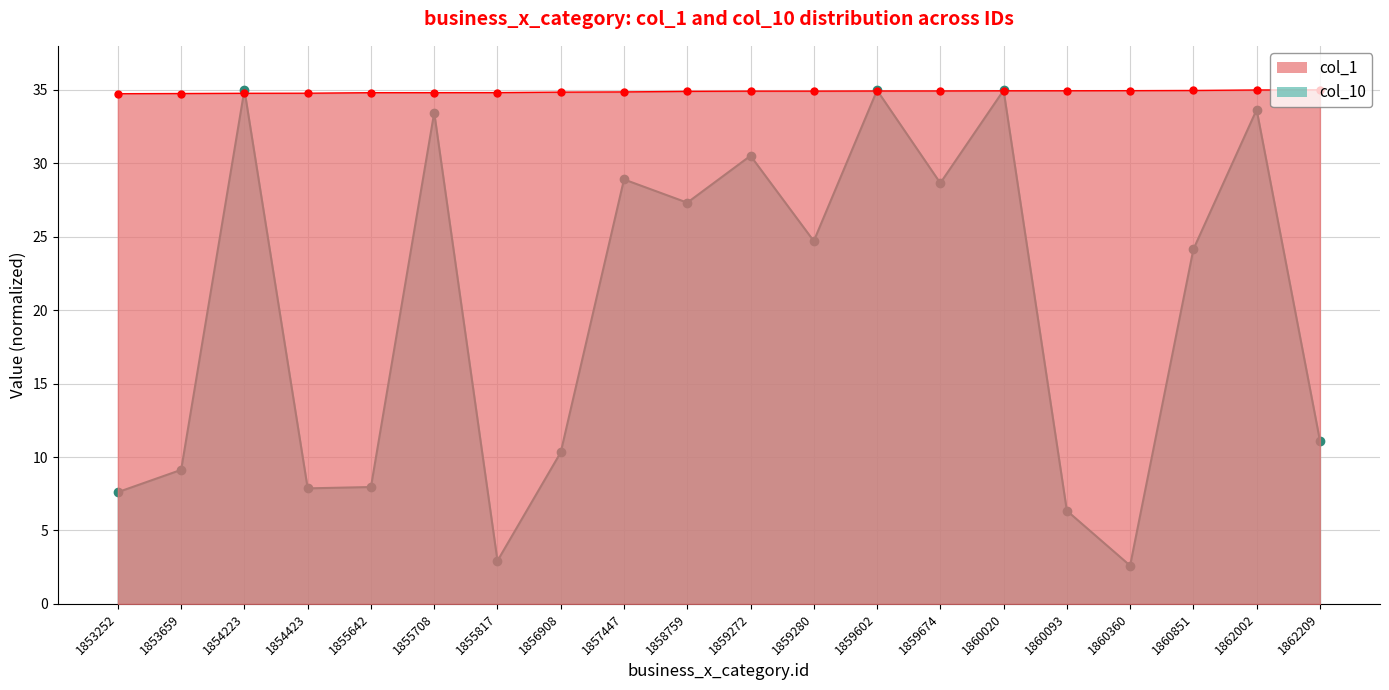

Which category has the lowest value in the col_10 series?

1860360